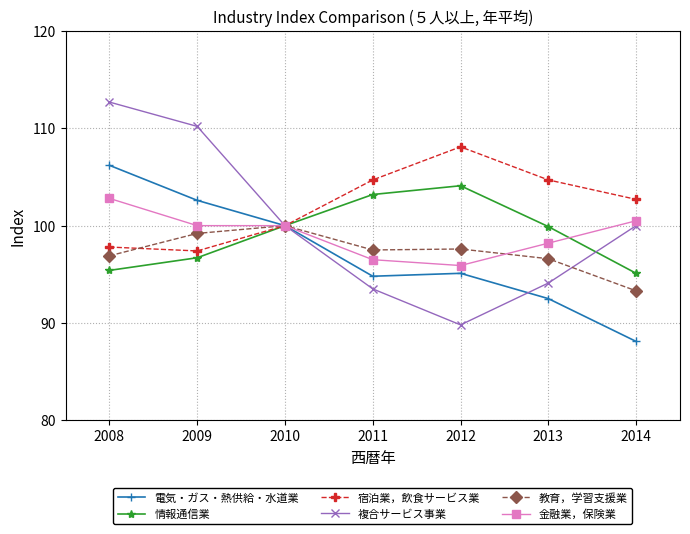

What is the approximate value of 金融業，保険業 at 2009?

100.0